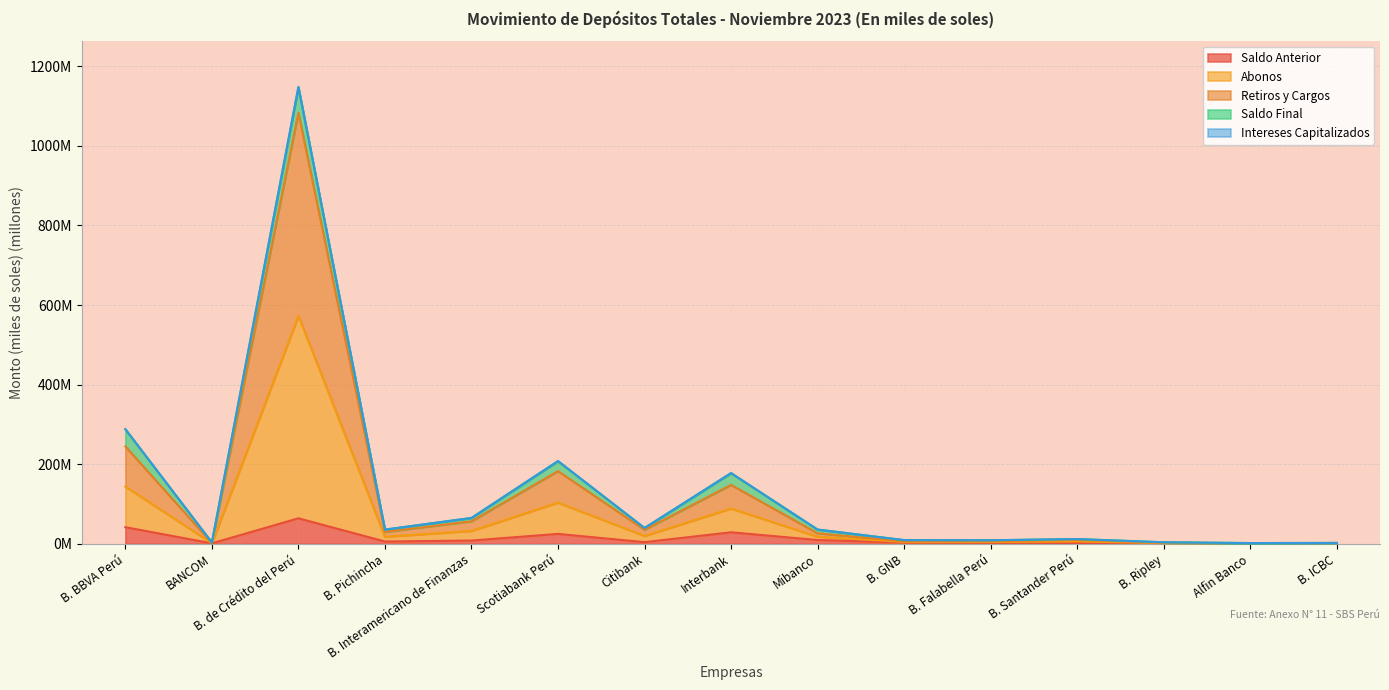

What is the difference between the highest and lowest values at B. Pichincha?

29.9